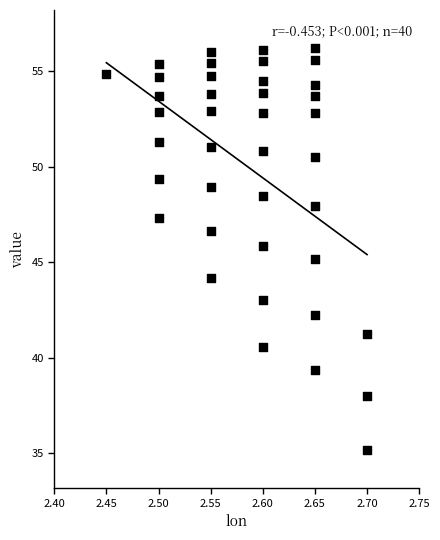

What is the range of Y values (max minus min)?

21.0